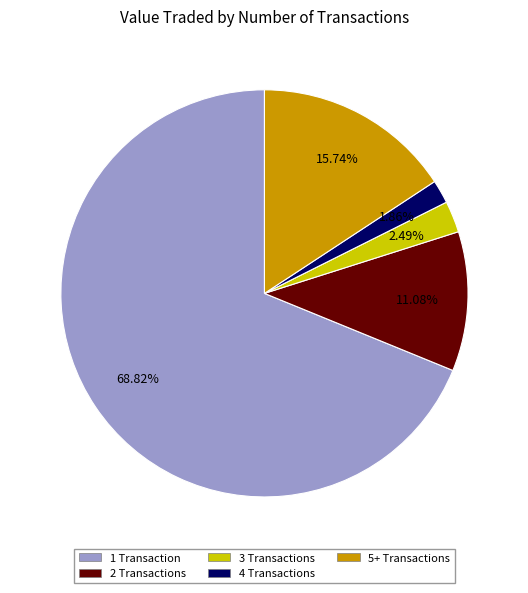

Does any single category account for the majority?

Yes